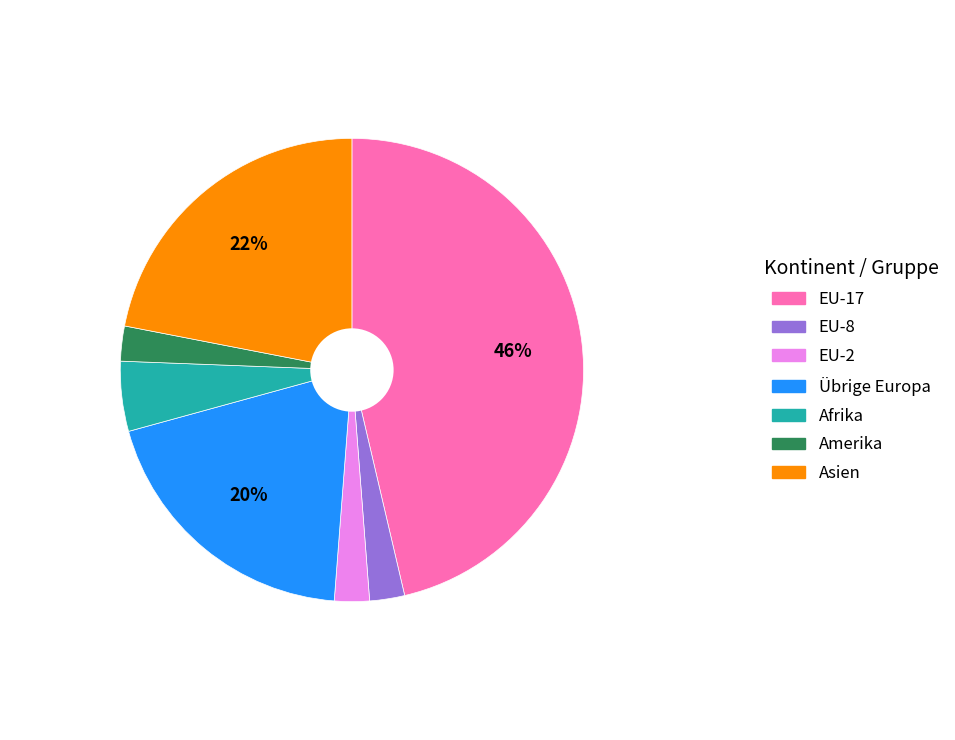

To the nearest percent, what is the difference between the largest and smallest slice percentages?

44%